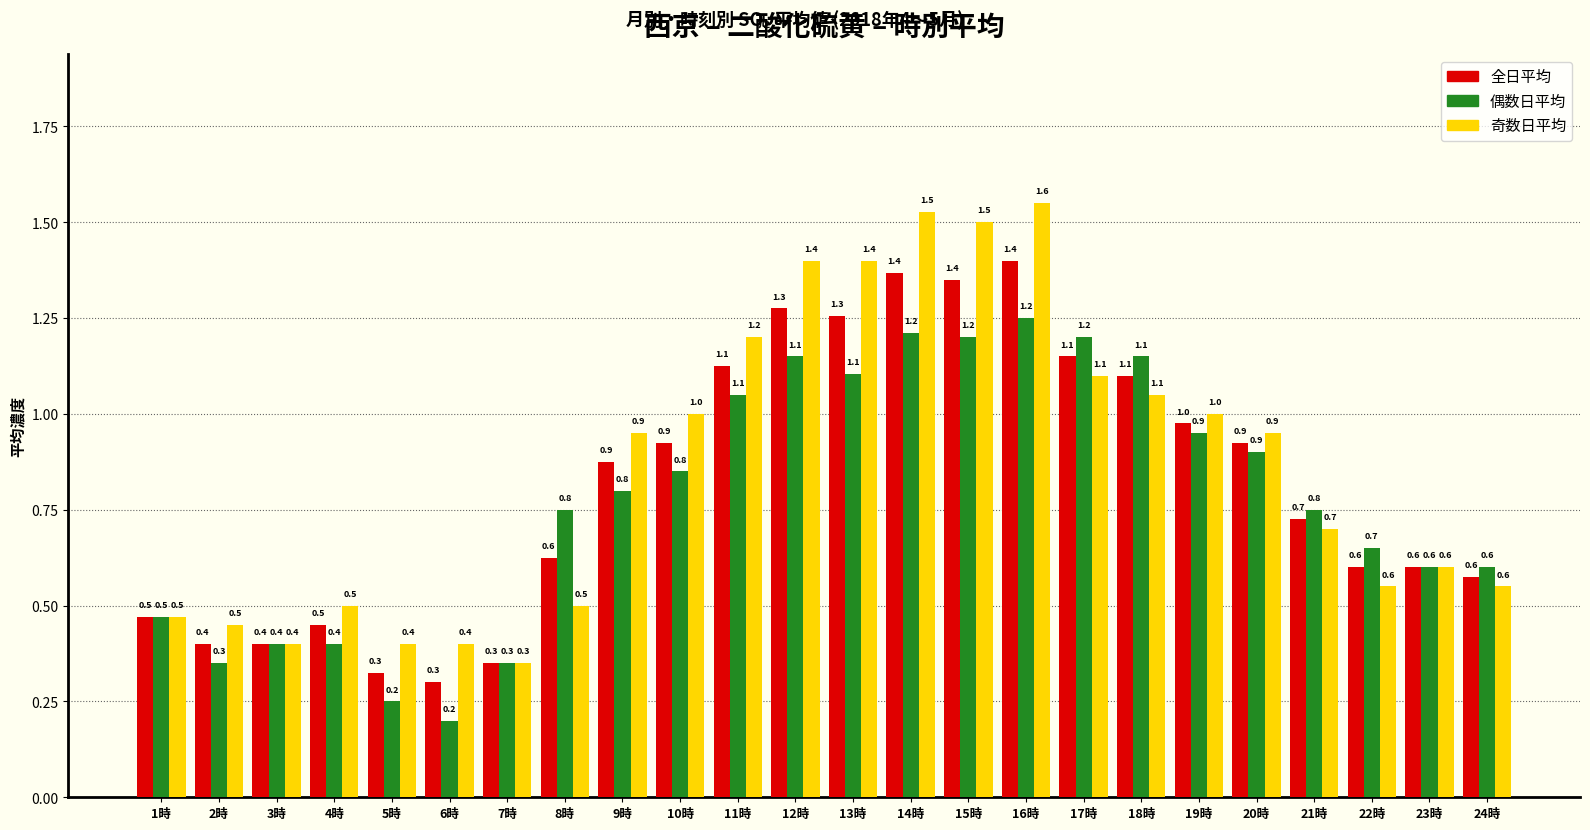

Between 1時 and 14時, which series saw the biggest shift?

奇数日平均